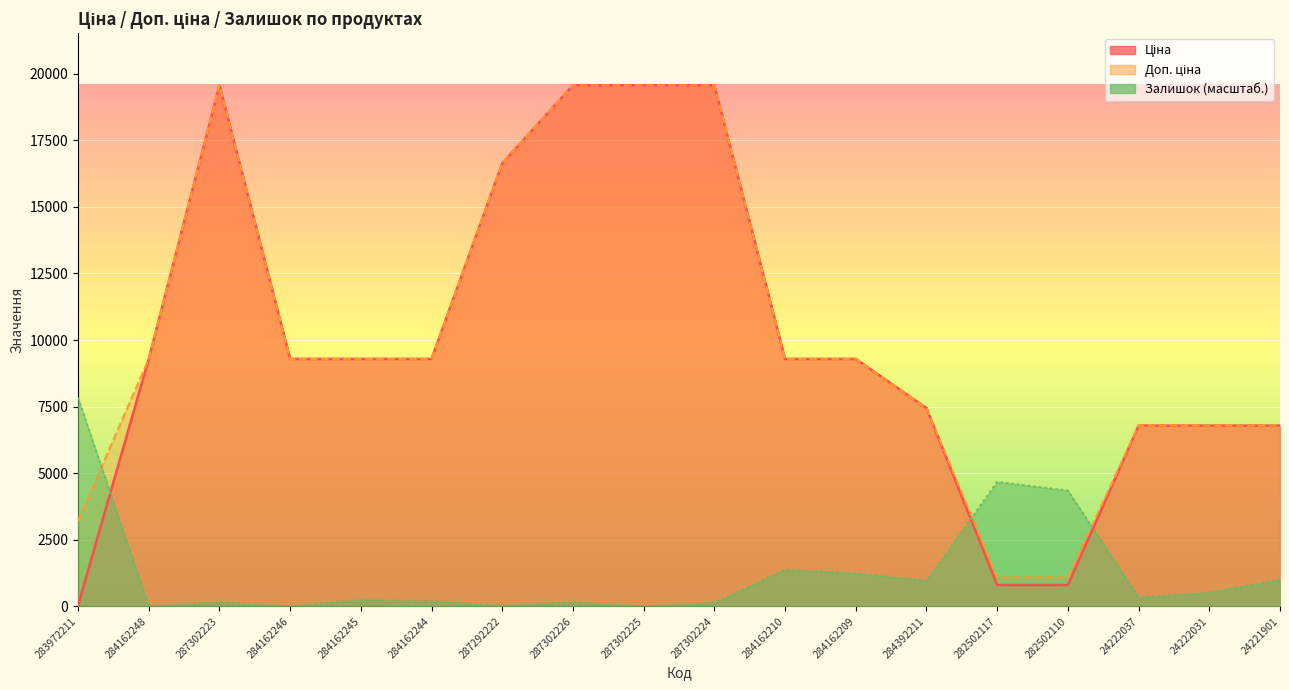

At which label does Залишок reach its peak?

283972211